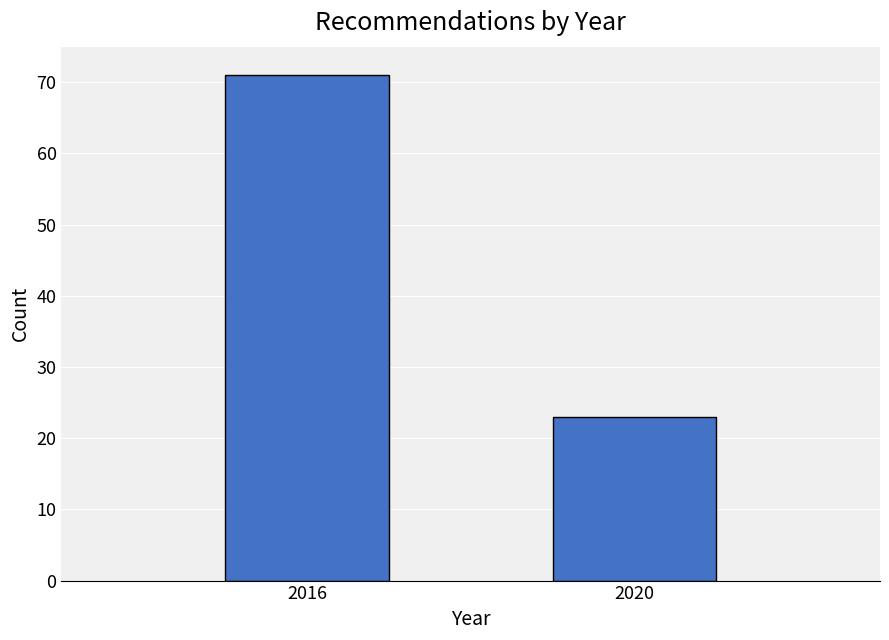

Reading left to right, what are all the values shown in this chart?

71	23